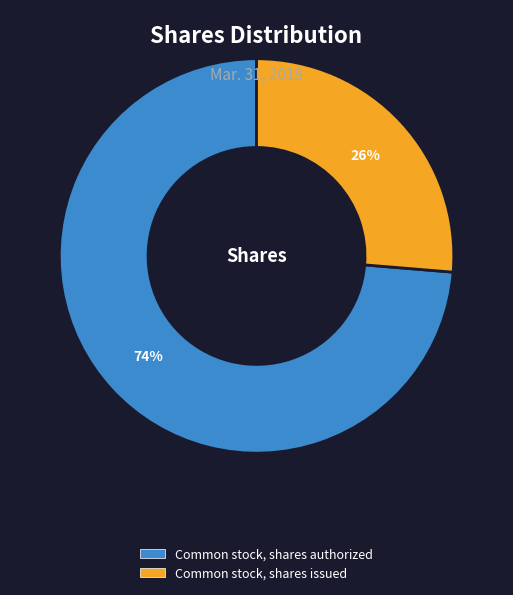

True or false: Common stock, shares issued accounts for 14% of the total.

False